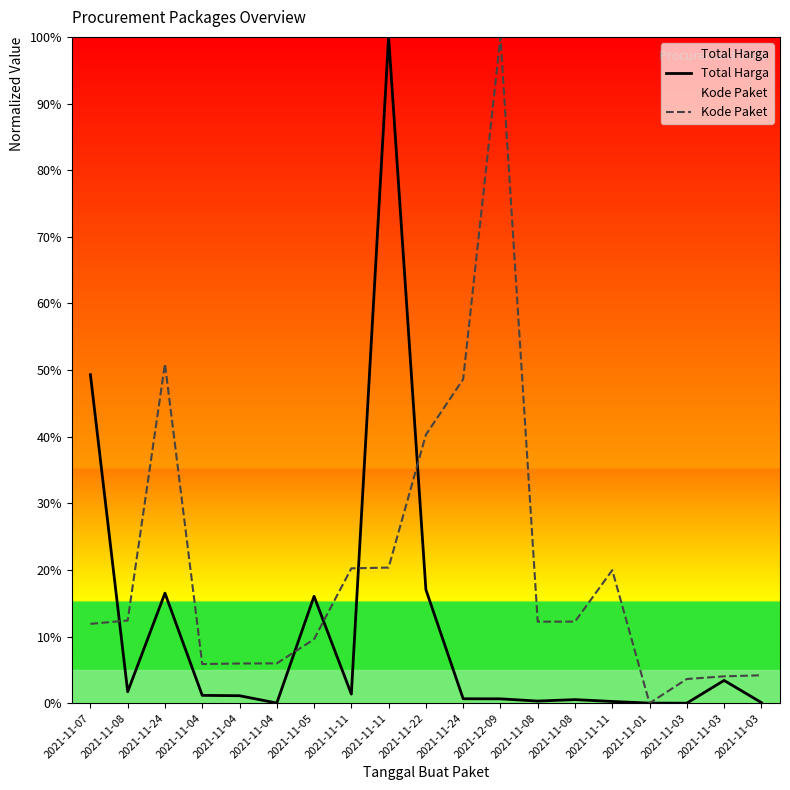

Which label corresponds to the smallest value in the chart?

2021-11-03